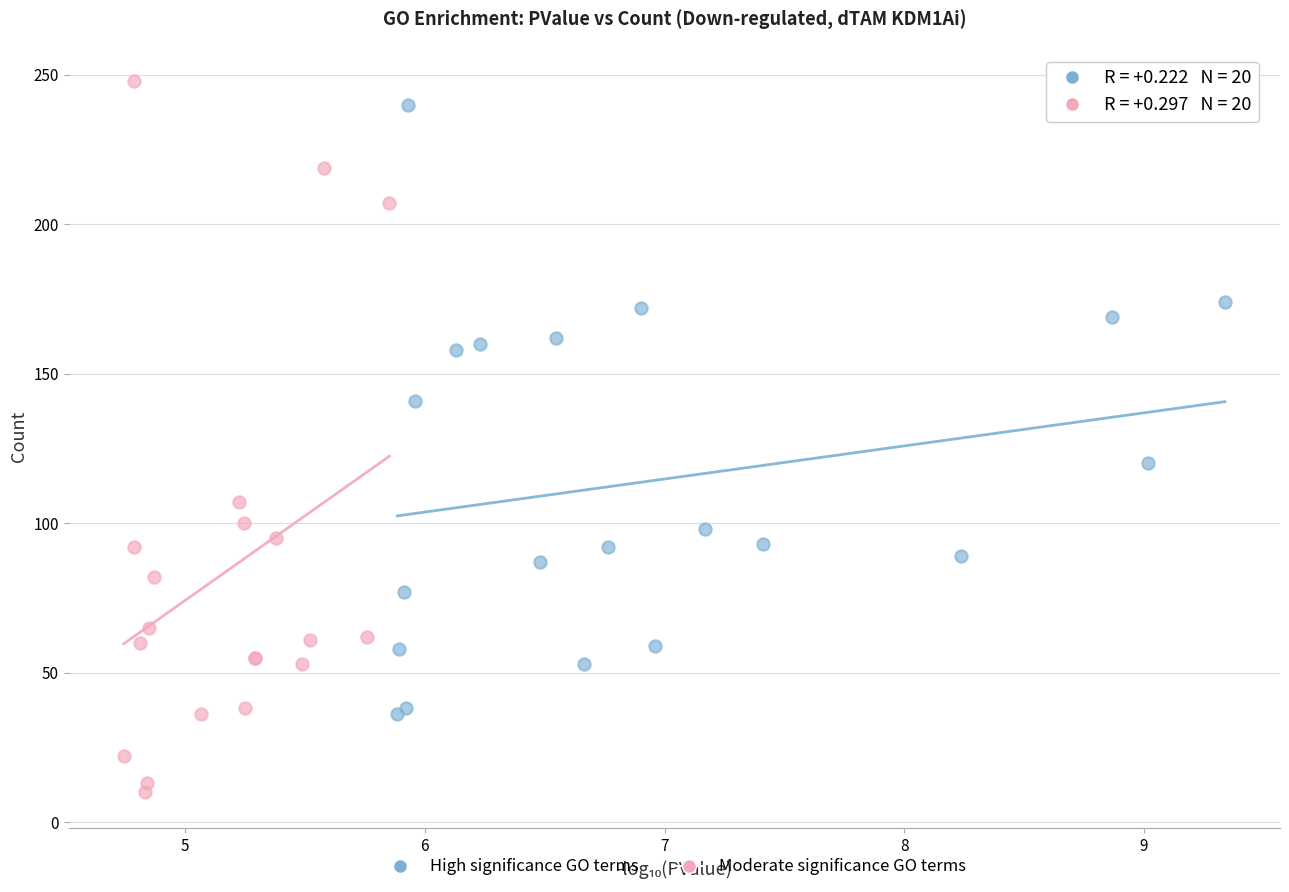

What are all the series names shown in the legend?

High significance GO terms, Moderate significance GO terms